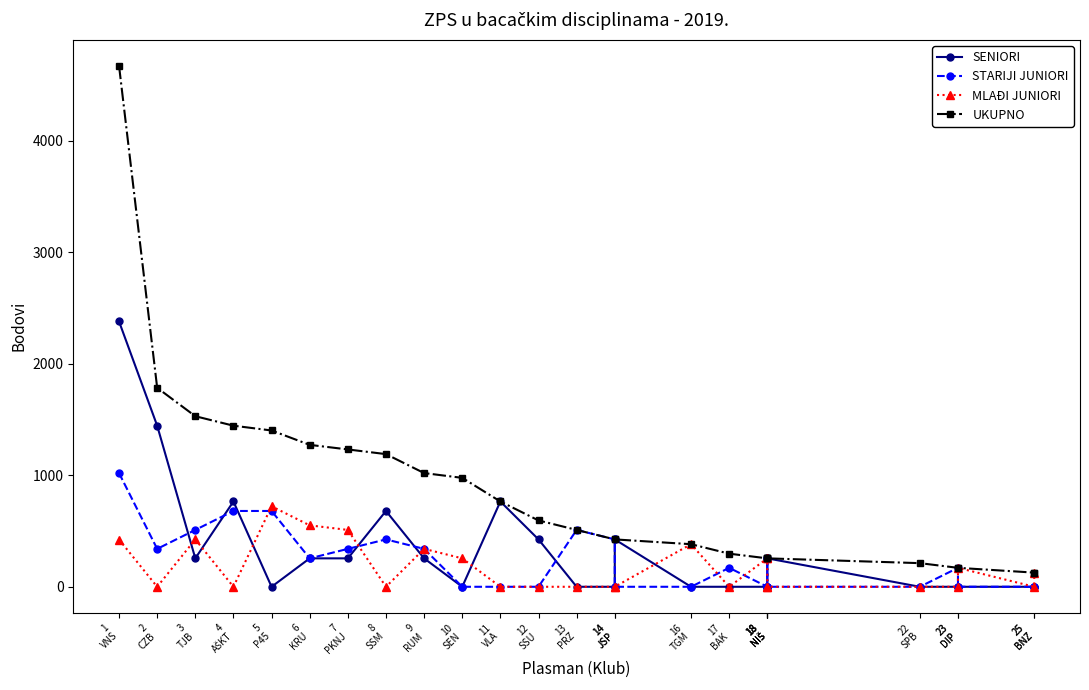

True or false: MLAĐI JUNIORI has a value of 510 at 7
PKNJ.

True